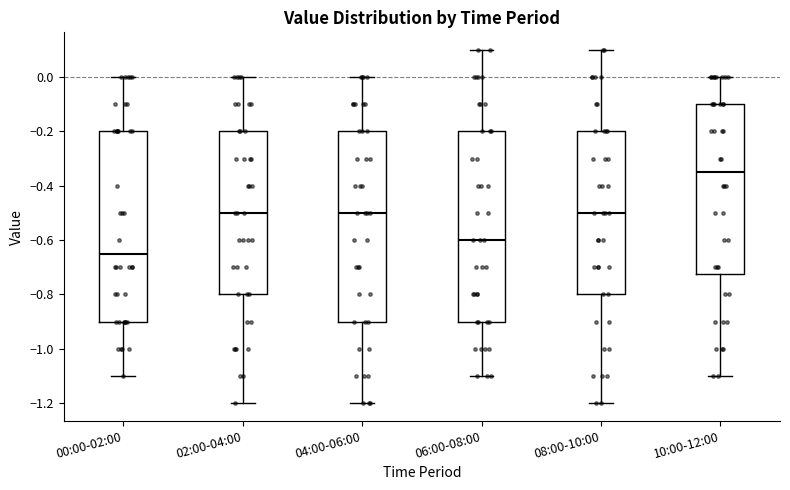

Where does the upper whisker of the box for 08:00-10:00 end on the y-axis? The values are not printed on the chart, so give them approximately, as read against the axis.

0.10